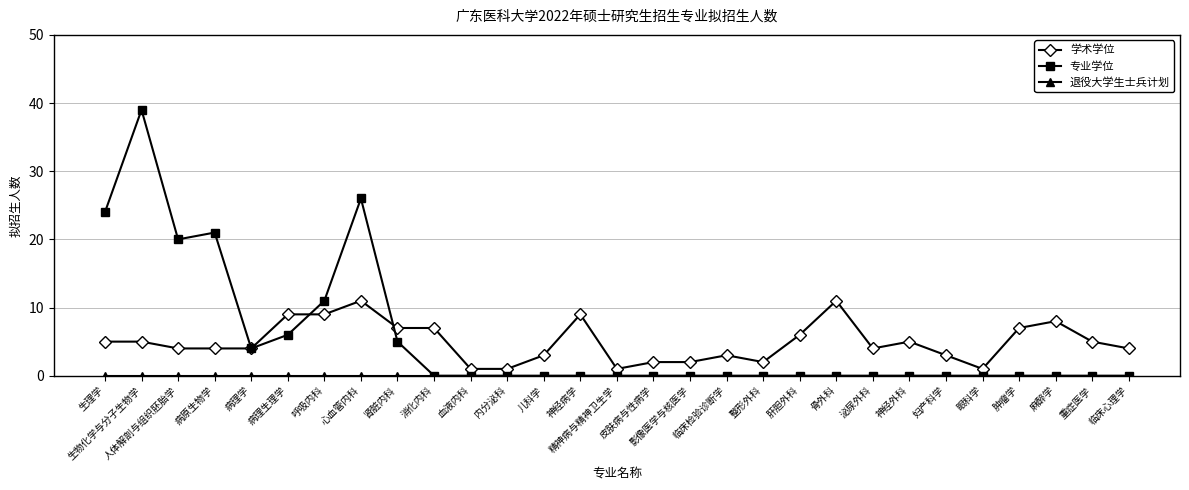

Which series has the widest spread of values?

专业学位